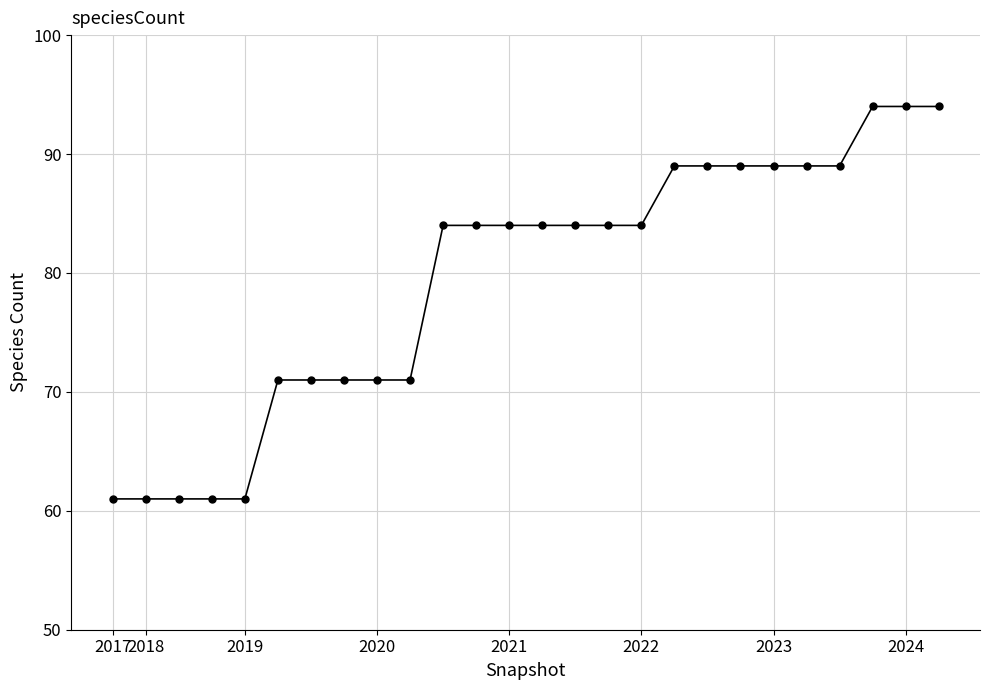

How many lines are shown in the chart?

1